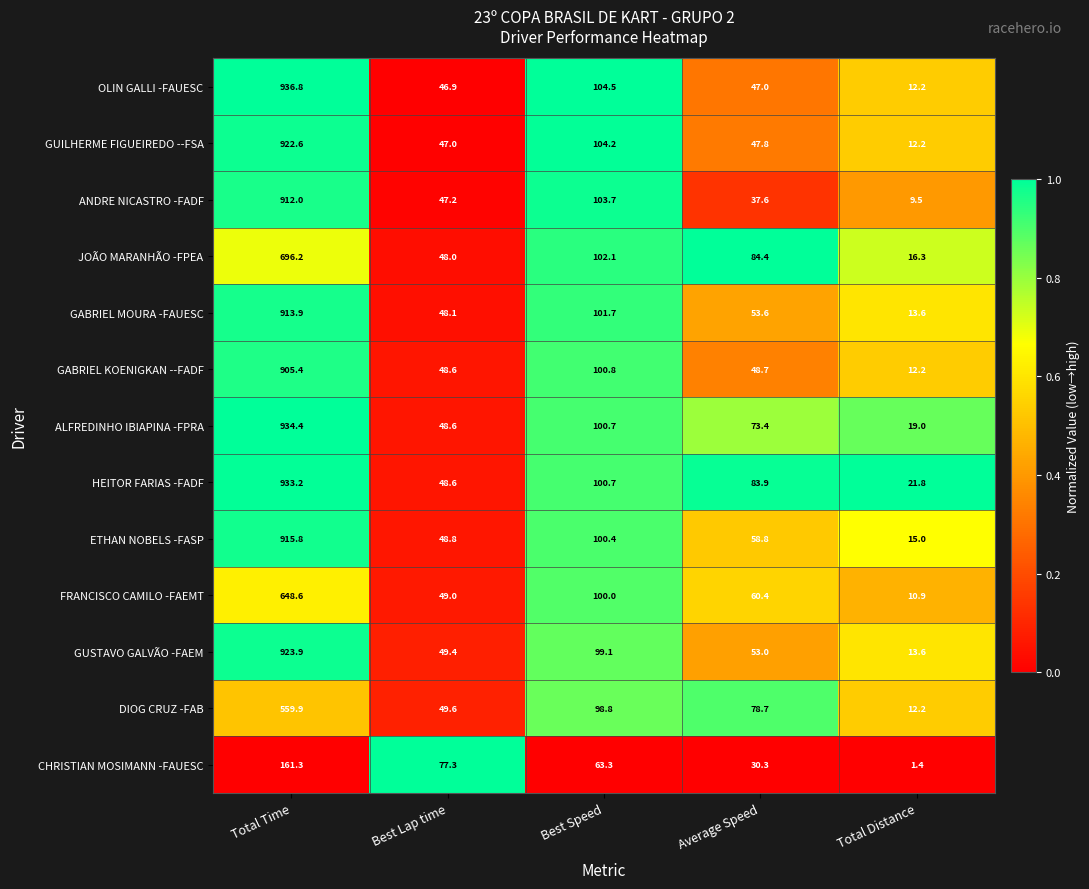

Which series has the largest total across all categories?

HEITOR FARIAS -FADF